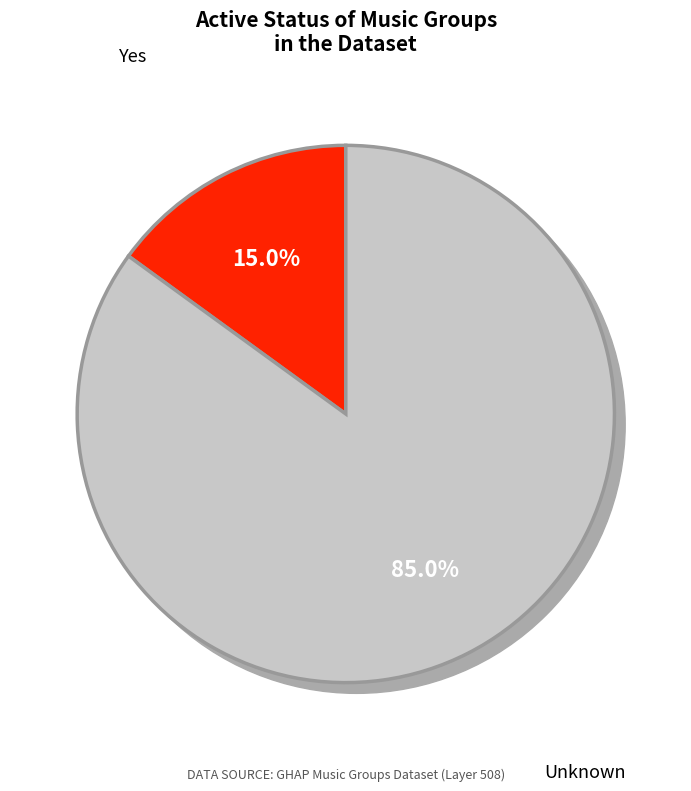

What is the largest slice in the pie chart?

Unknown